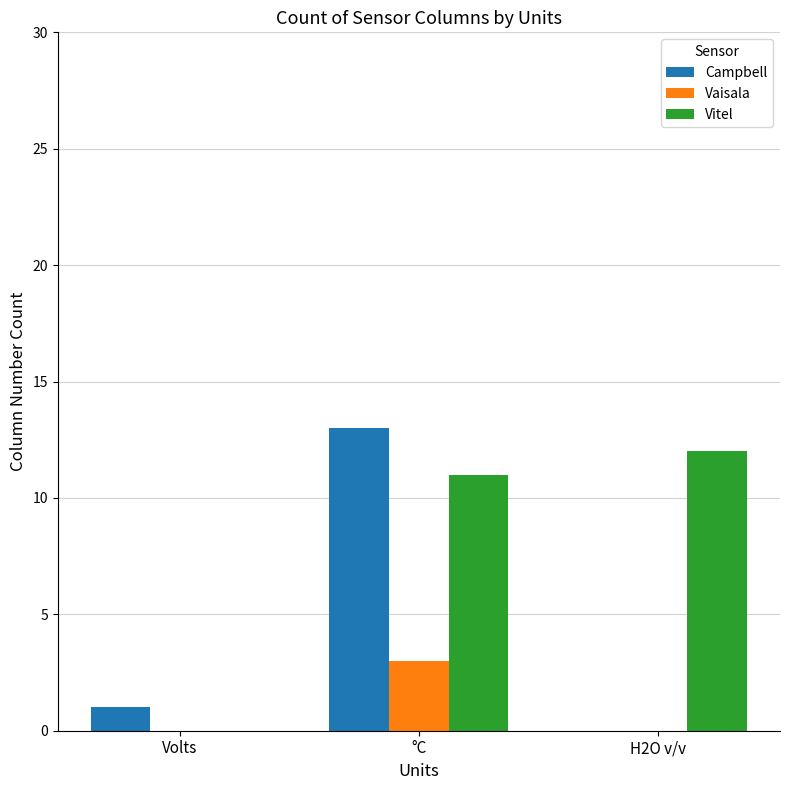

What is the total value across all series at H2O v/v?

12